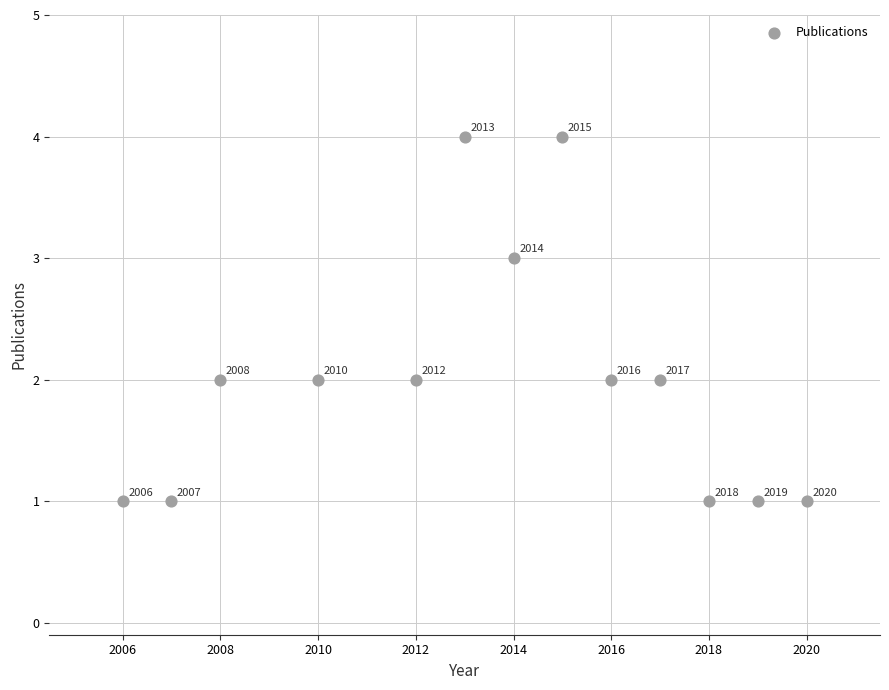

What is the range of X values (max minus min)?

14